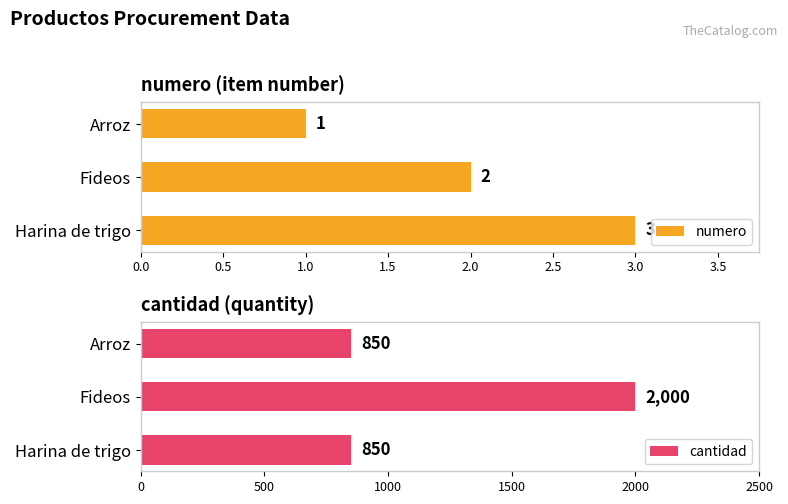

What is the average value of the numero series?

2